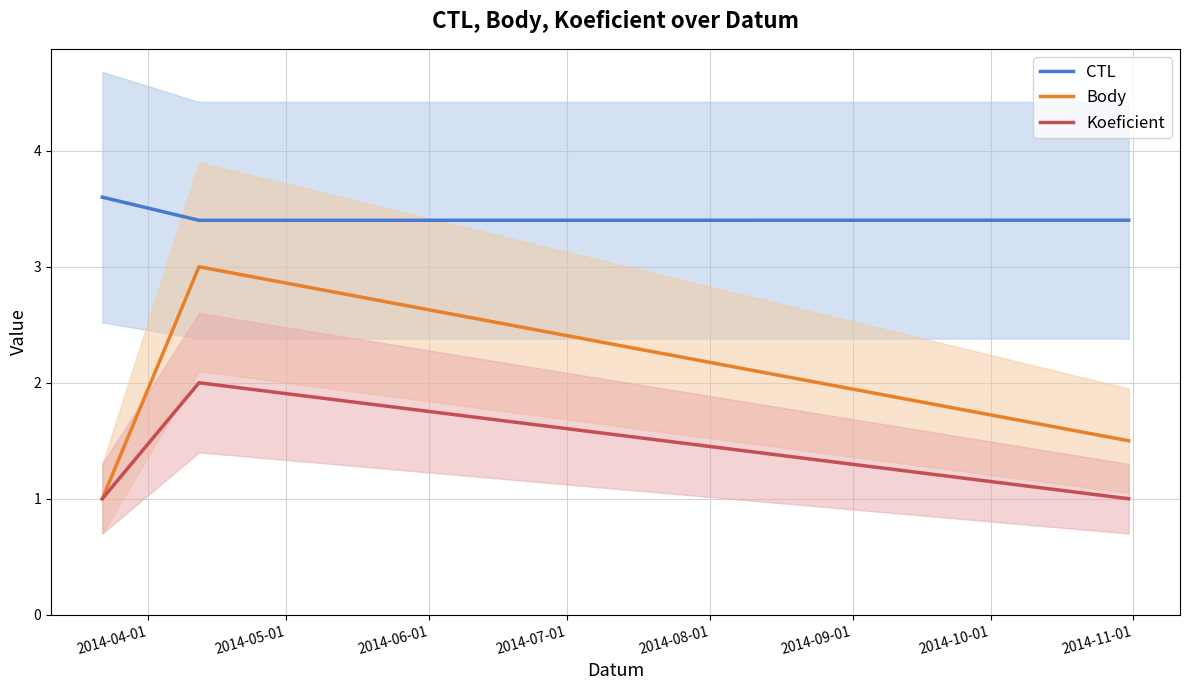

Reading left to right, list all the values displayed in this chart.

CTL: 3.6	3.4	3.4
Body: 1.0	3.0	1.5
Koeficient: 1.0	2.0	1.0